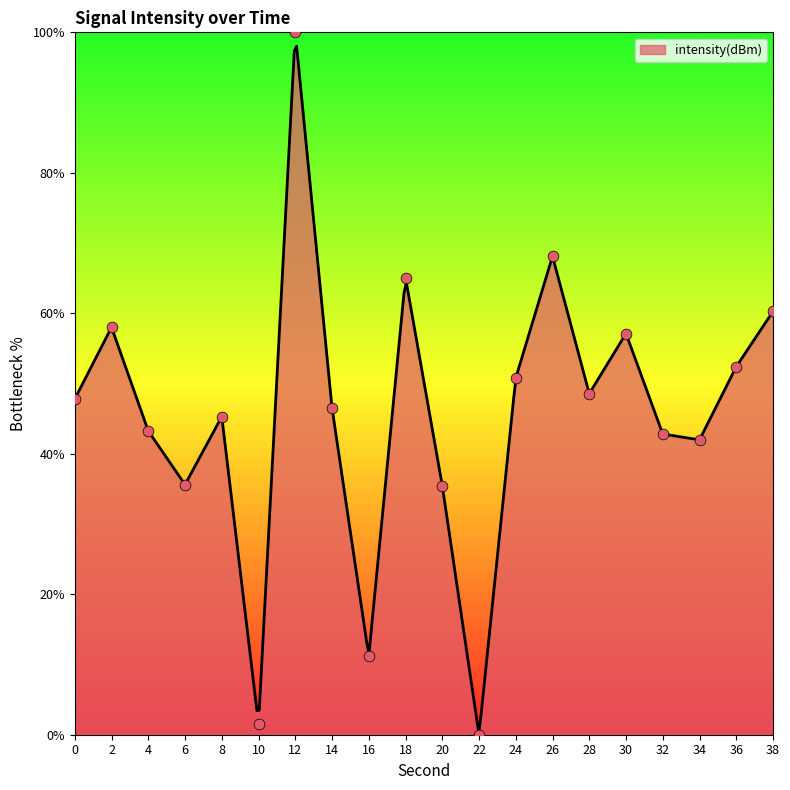

What is the ratio of the value at 0 to the value at 36?

0.9